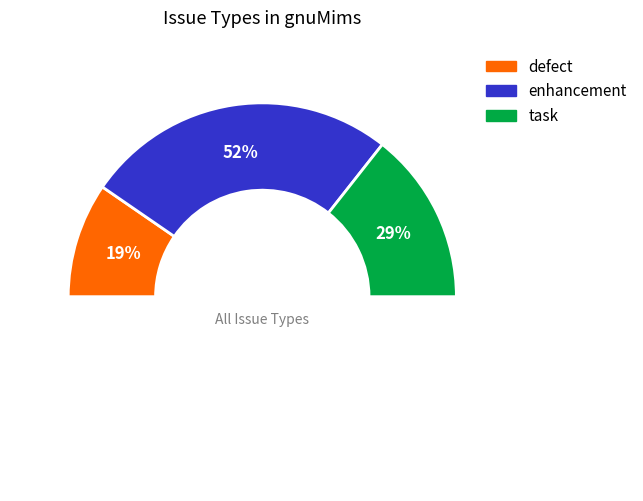

What percentage is the task slice, to the nearest percent?

29%